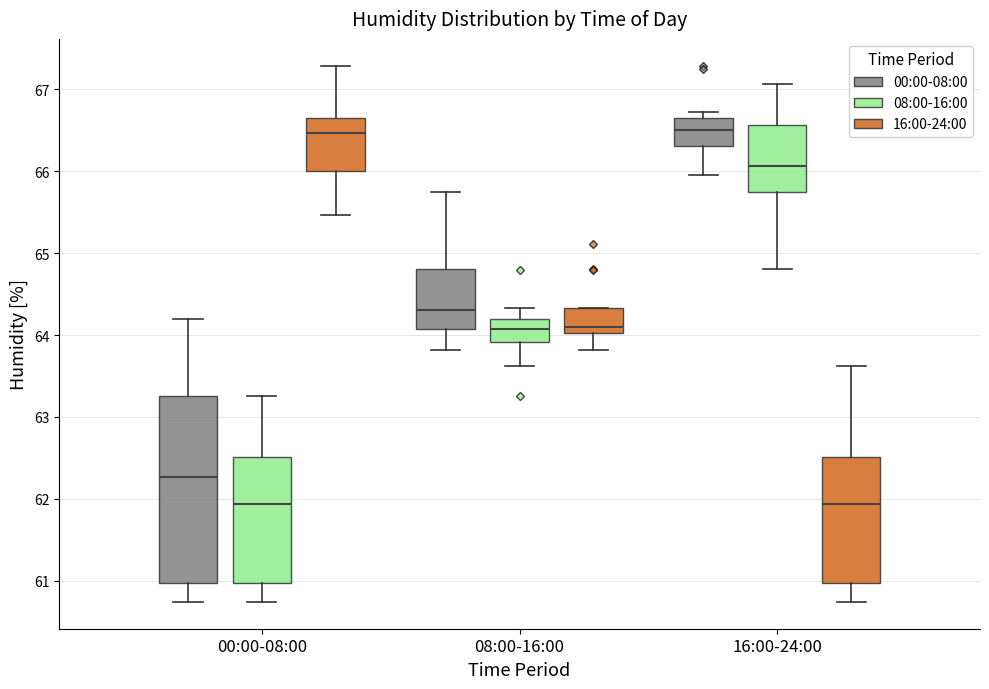

Reading left to right, read every box against the y-axis: the position of its median line, the range the box covers, and the ends of its whiskers. The values are not printed on the chart, so give them approximately, as read against the axis.

00:00-08:00 (00:00-08:00): median 62.3, box 61.0 to 63.3, whiskers 60.7 to 64.2
00:00-08:00 (08:00-16:00): median 61.9, box 61.0 to 62.5, whiskers 60.7 to 63.3
00:00-08:00 (16:00-24:00): median 66.5, box 66.0 to 66.7, whiskers 65.5 to 67.3
08:00-16:00 (00:00-08:00): median 64.3, box 64.1 to 64.8, whiskers 63.8 to 65.8
08:00-16:00 (08:00-16:00): median 64.1, box 63.9 to 64.2, whiskers 63.6 to 64.3
08:00-16:00 (16:00-24:00): median 64.1, box 64.0 to 64.3, whiskers 63.8 to 64.3
16:00-24:00 (00:00-08:00): median 66.5, box 66.3 to 66.7, whiskers 66.0 to 66.7 (just above the box's upper edge)
16:00-24:00 (08:00-16:00): median 66.1, box 65.8 to 66.6, whiskers 64.8 to 67.1
16:00-24:00 (16:00-24:00): median 61.9, box 61.0 to 62.5, whiskers 60.7 to 63.6